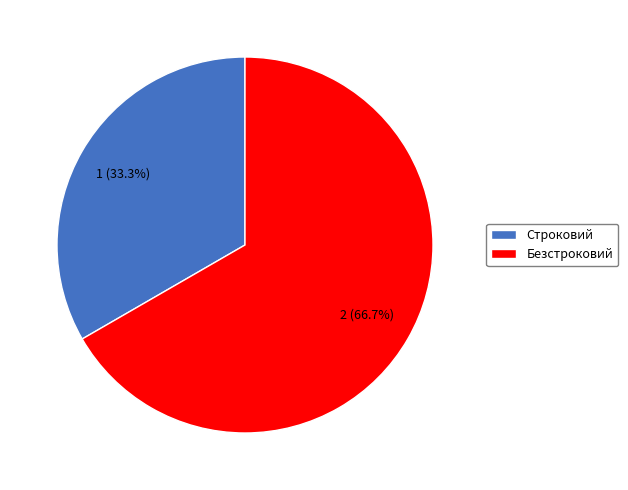

Do Безстроковий and Строковий together represent more than half of the pie?

Yes